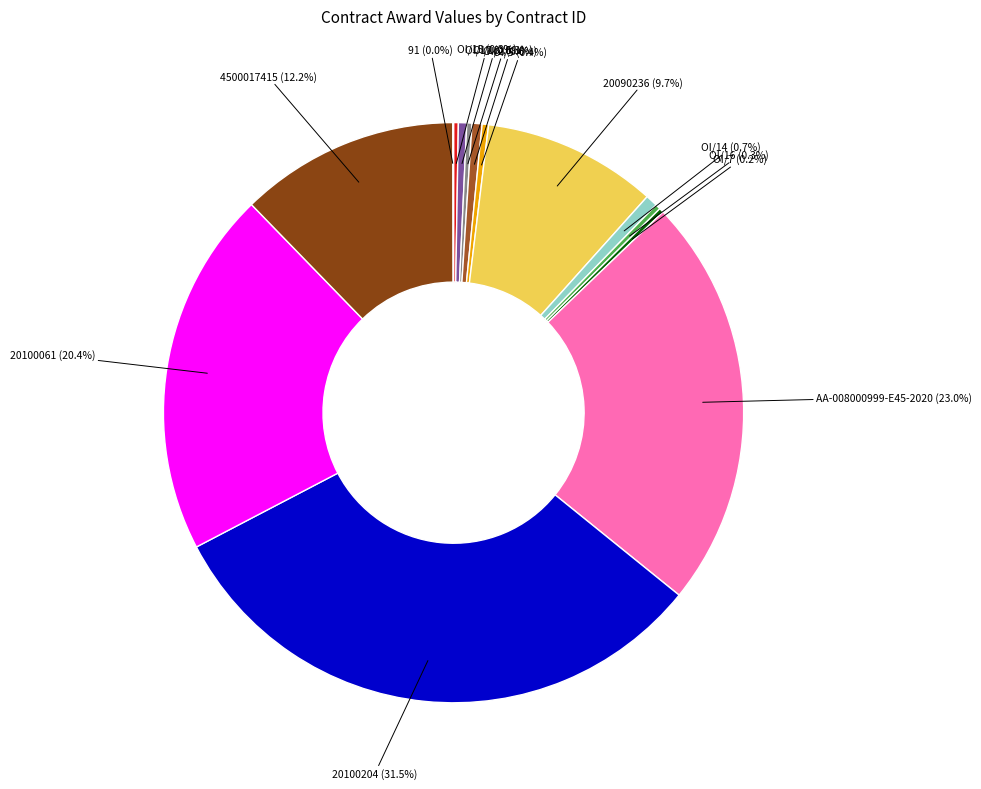

Rank the categories by value from highest to lowest.

20100204, AA-008000999-E45-2020, 20100061, 4500017415, 20090236, OI/14, OI/2, OI/17, OI/5, OI/18, OI/16, OI/15, OI/7, 91